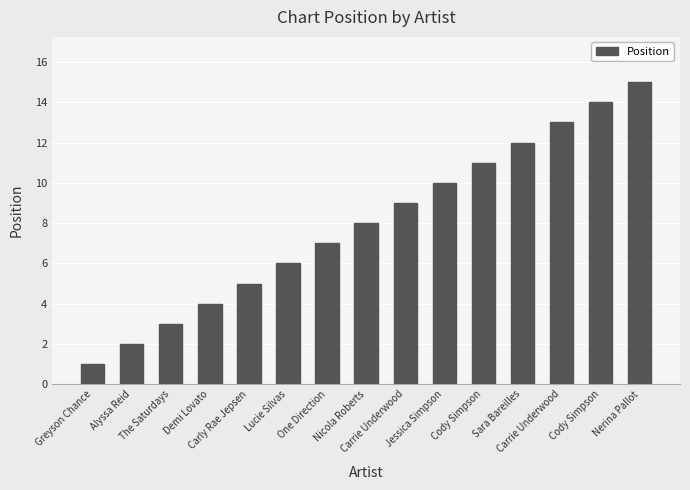

What is the difference between the maximum and second lowest values?

13